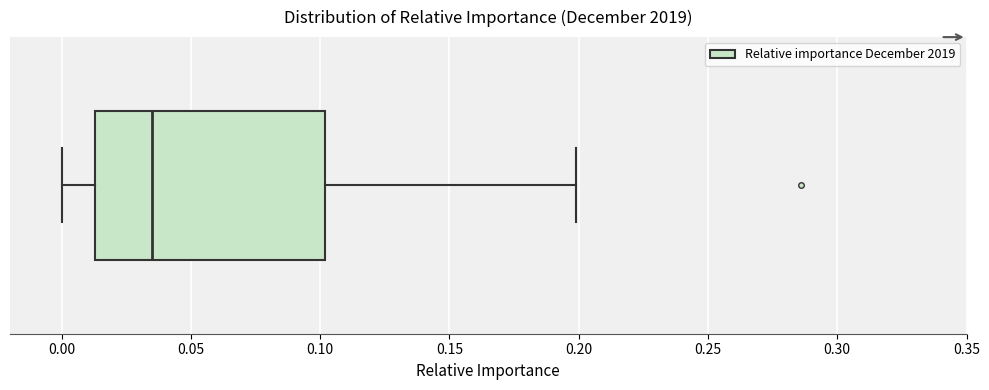

Read this box plot against the x-axis: the position of the median line, the range covered by the box, and the ends of both whiskers. The values are not printed on the chart, so give them approximately, as read against the axis.

median 0.035, box 0.015 to 0.100, whiskers 0.000 to 0.200